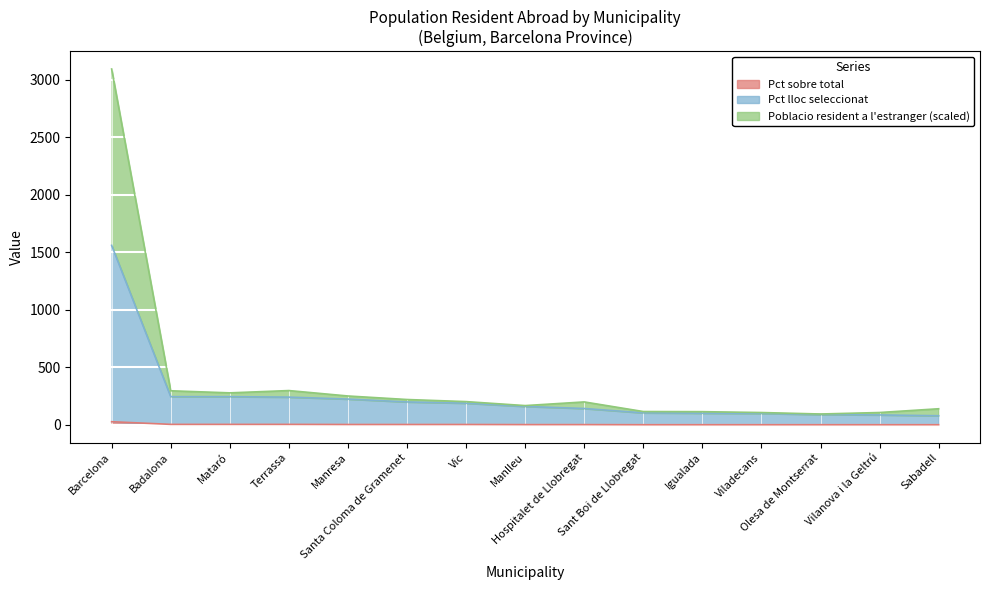

What is the label of the 3rd point from the left?

Mataró